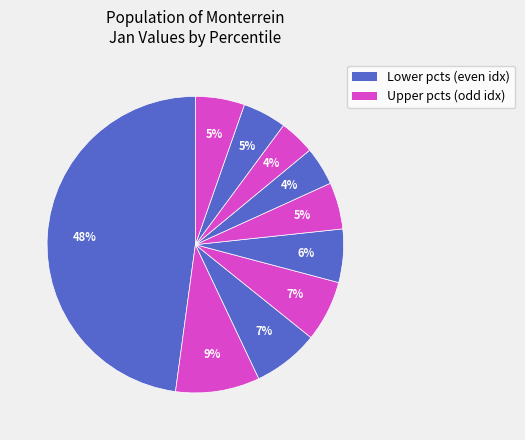

How many segments does this pie chart have?

10